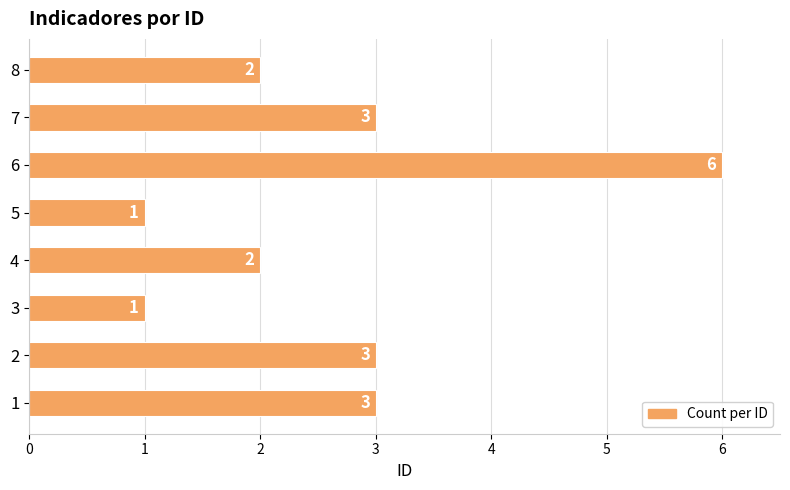

Reading top to bottom, extract all data points from this chart.

8=2	7=3	6=6	5=1	4=2	3=1	2=3	1=3